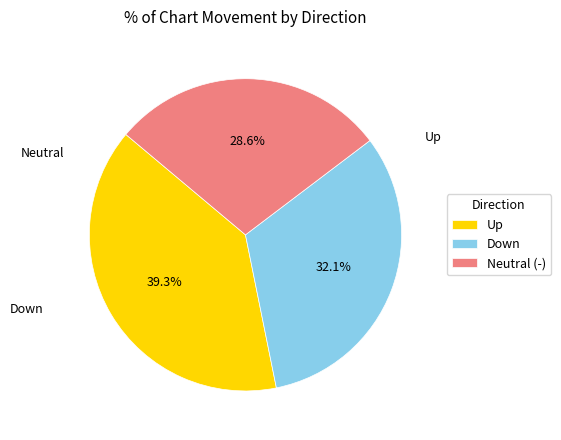

What portion of the pie excludes Neutral (-)?

71.4%